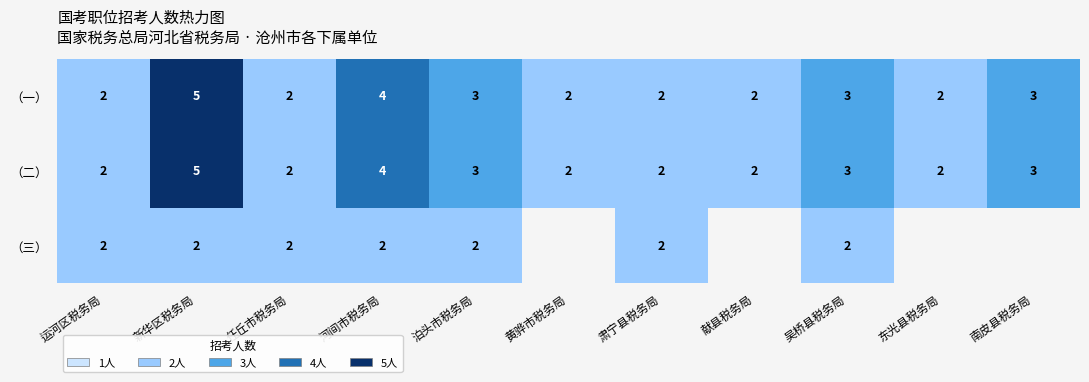

Count the （二） values in the range 2 to 3.

9